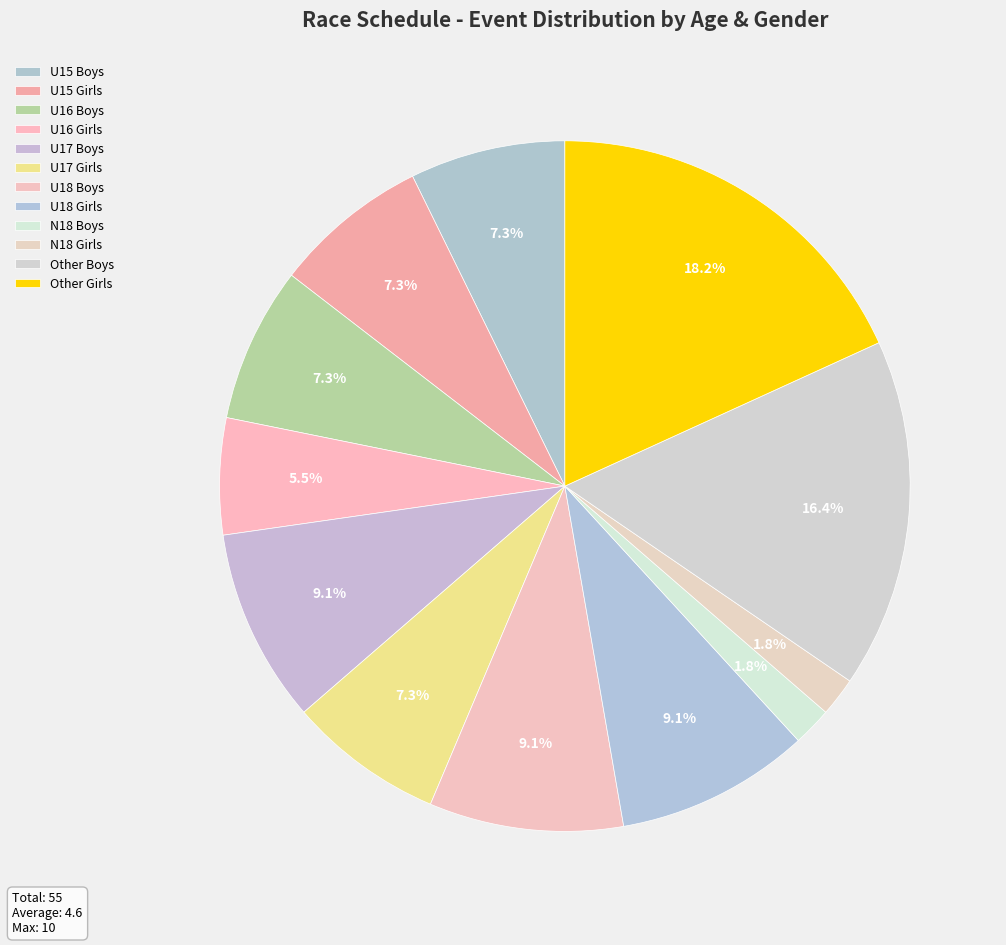

How many slices are in this pie chart?

12